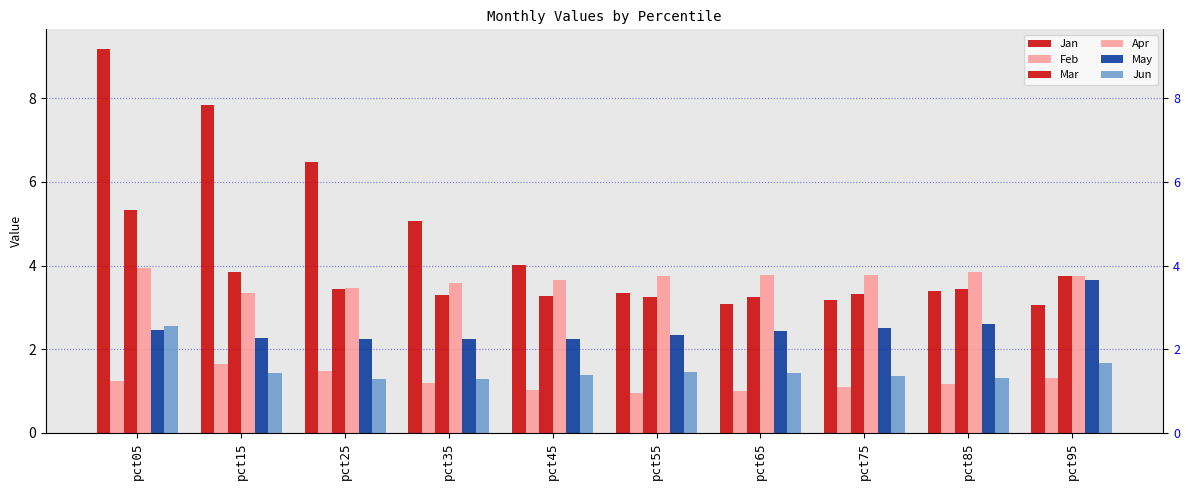

Rank the categories by Mar value from highest to lowest.

pct05, pct15, pct95, pct25, pct85, pct75, pct35, pct45, pct65, pct55